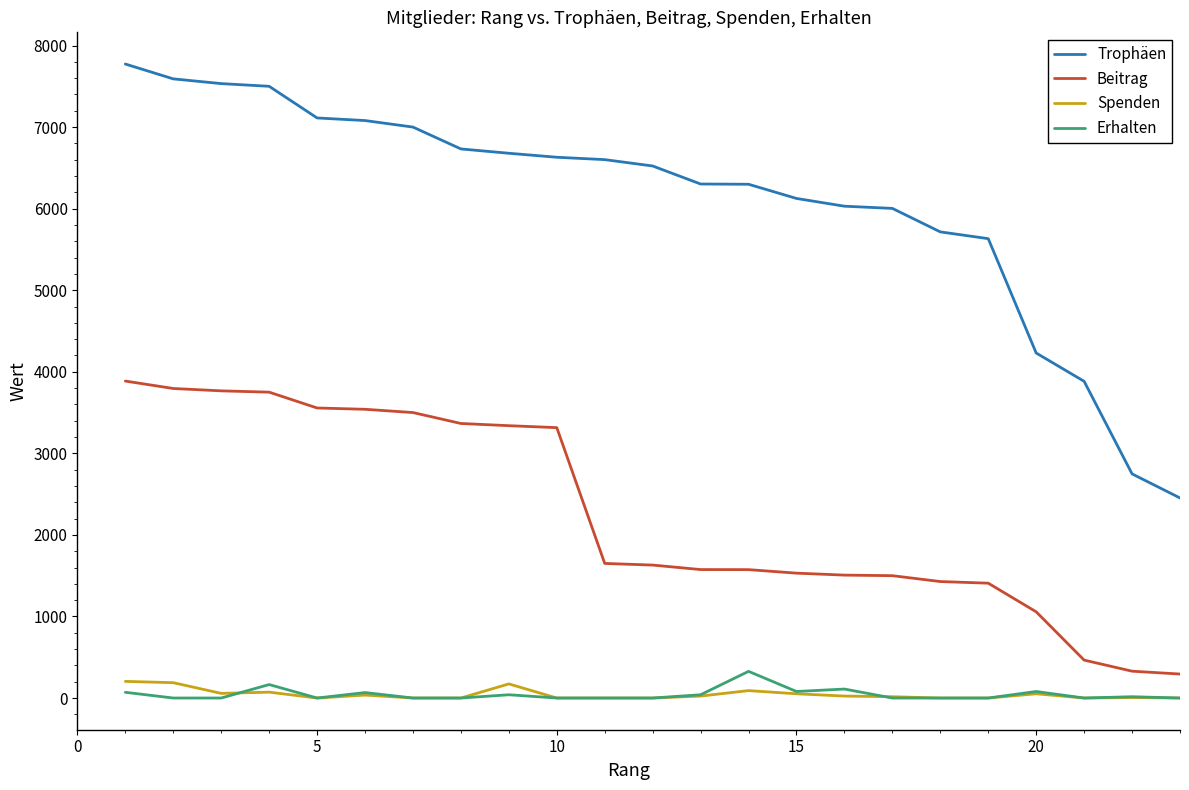

Which series has the largest total across all categories?

Trophäen